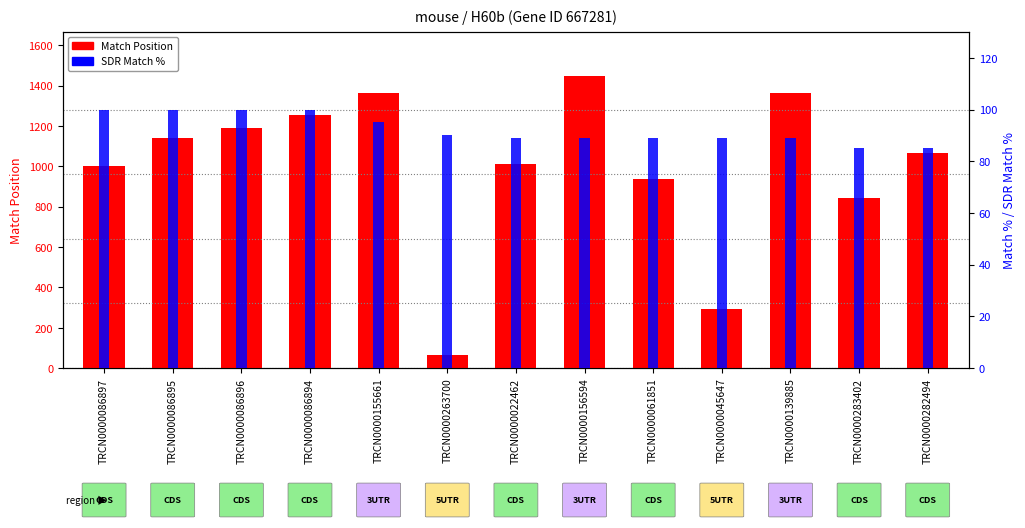

The value of SDR Match % at TRCN0000155661 is 145. True or false?

False